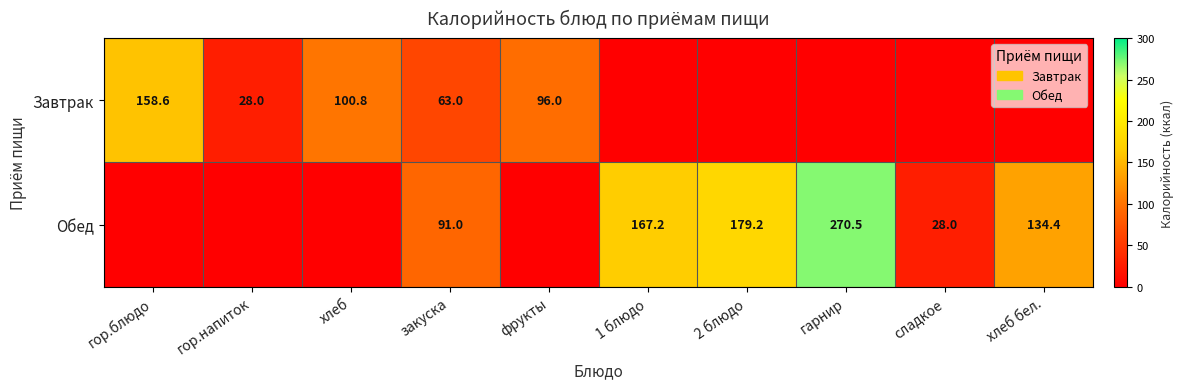

What is the sum of the Обед values at хлеб бел. and 2 блюдо?

313.6